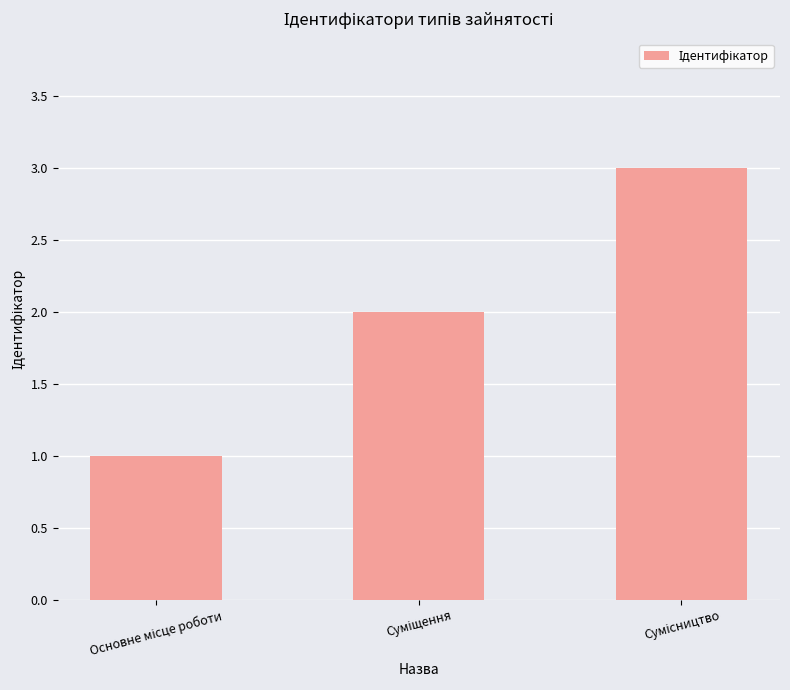

What is the greatest value displayed?

3